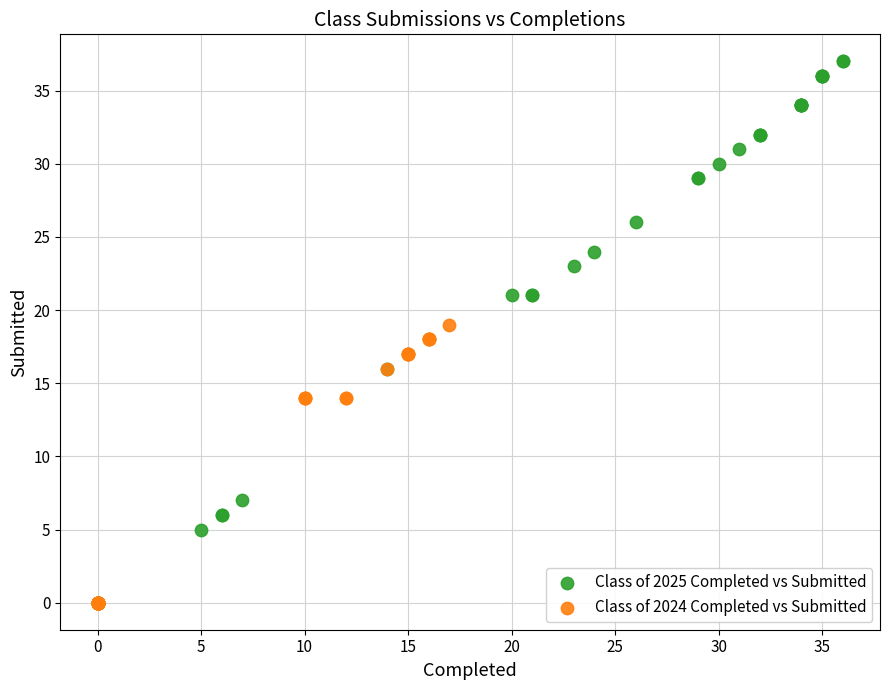

Which series contains the highest Y value?

Class of 2025 Completed vs Submitted